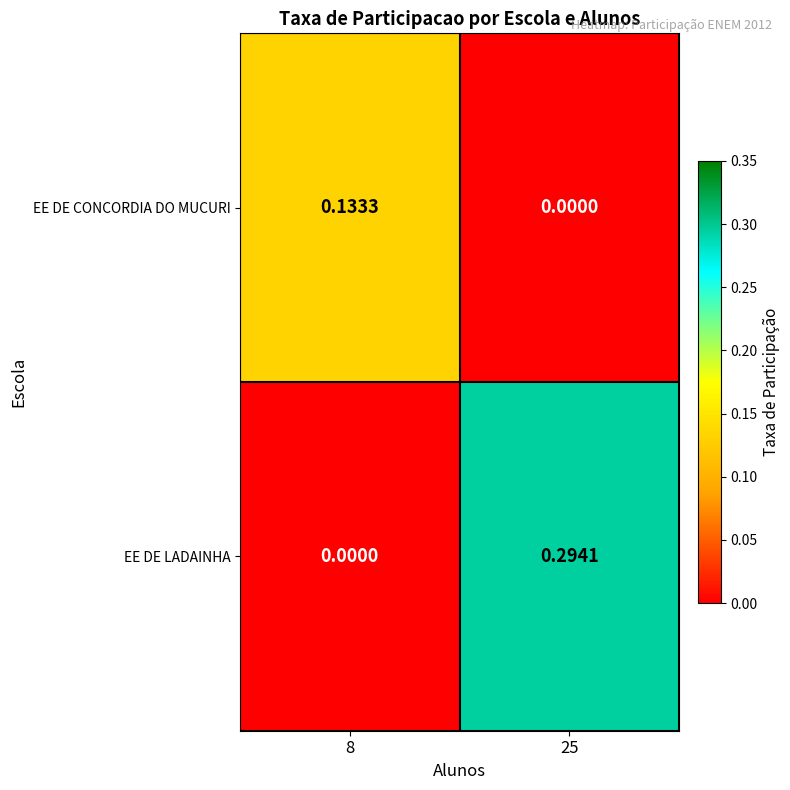

Which series changed the most between 8 and 25?

EE DE LADAINHA